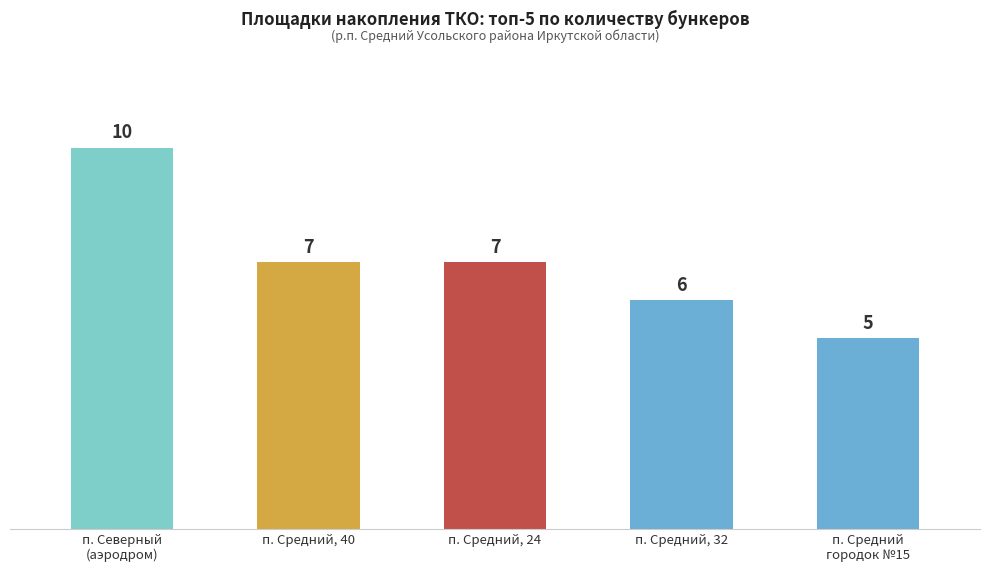

Which category has the lowest value across all series?

п. Средний
городок №15